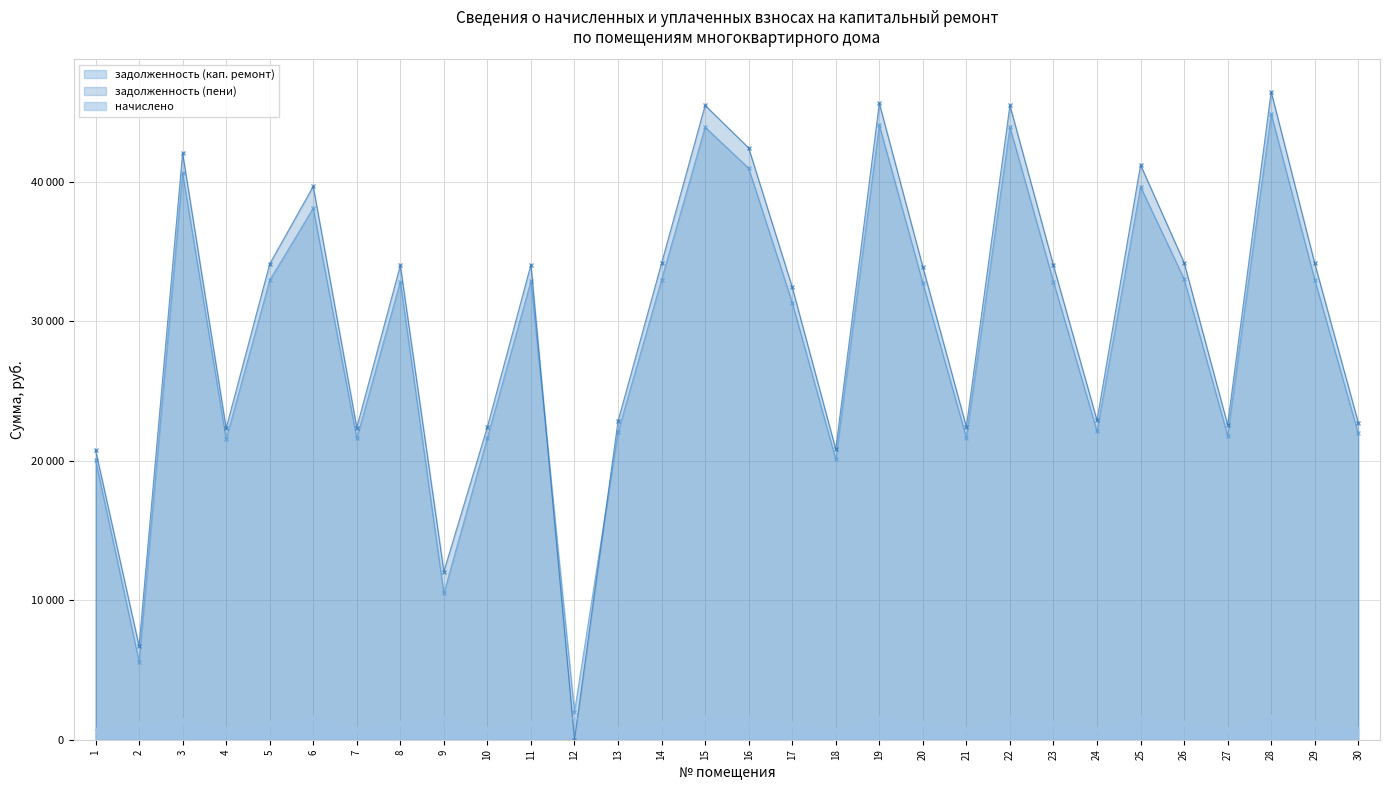

At which label does задолженность (пени) first exceed 34023?

3